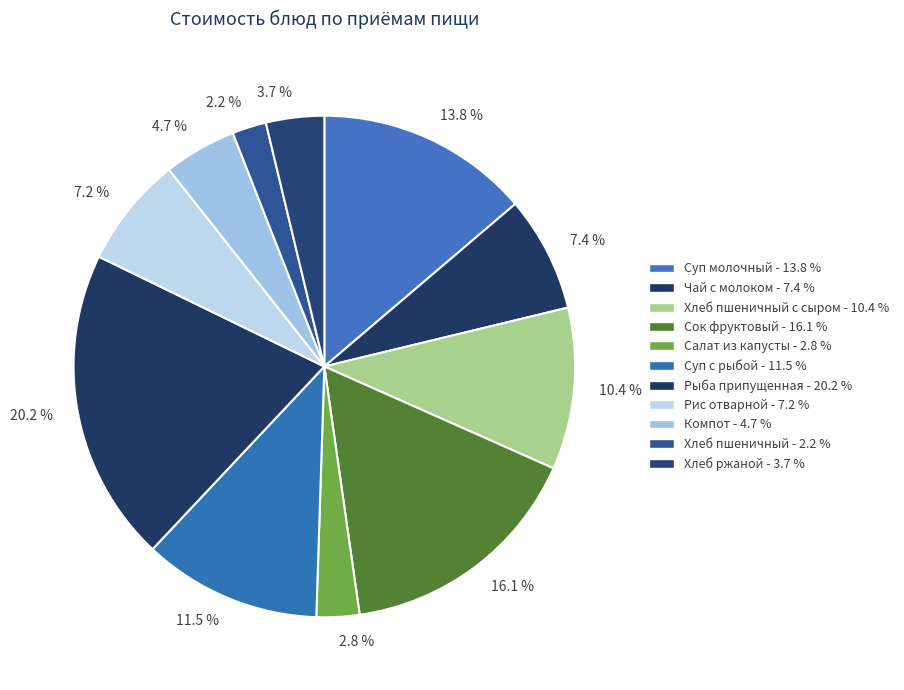

Do 2.8 % and 7.4 % together represent more than half of the pie?

No